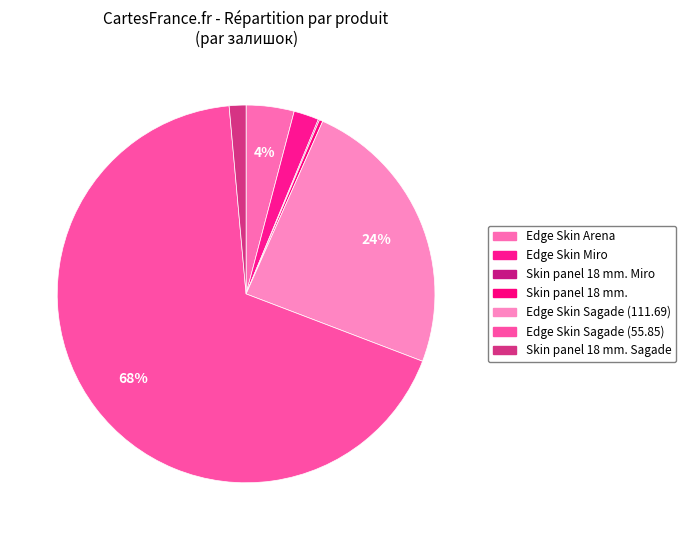

How many slices are in this pie chart?

7